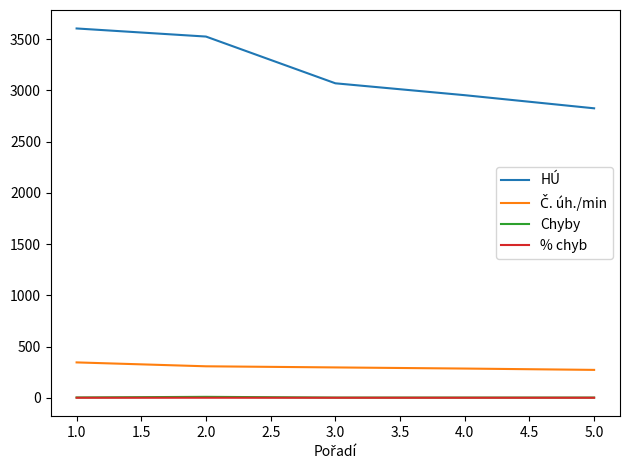

True or false: HÚ and % chyb intersect in this chart.

False